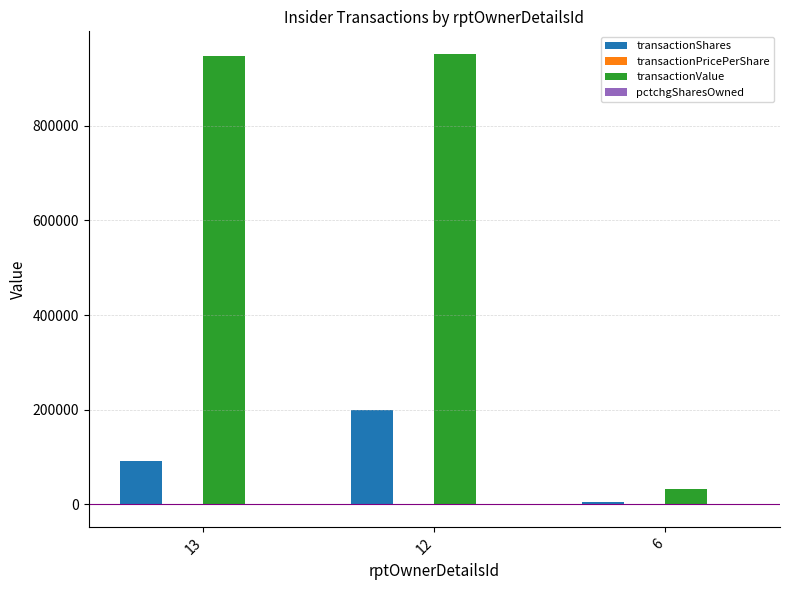

Which series changed the most between 13 and 12?

transactionShares